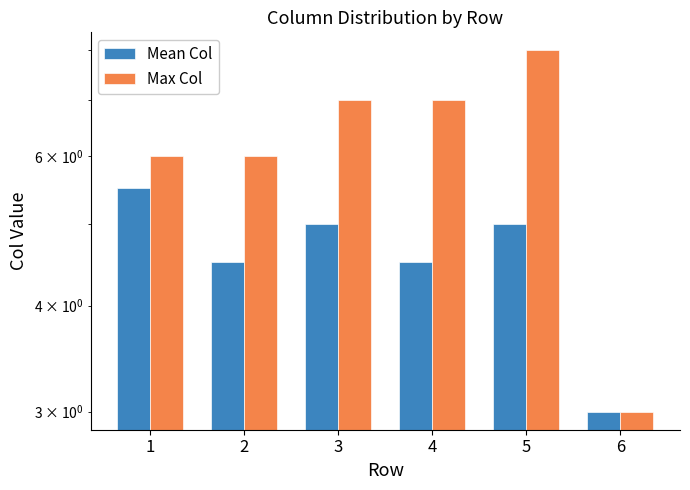

Which series has the widest spread of values?

Max Col